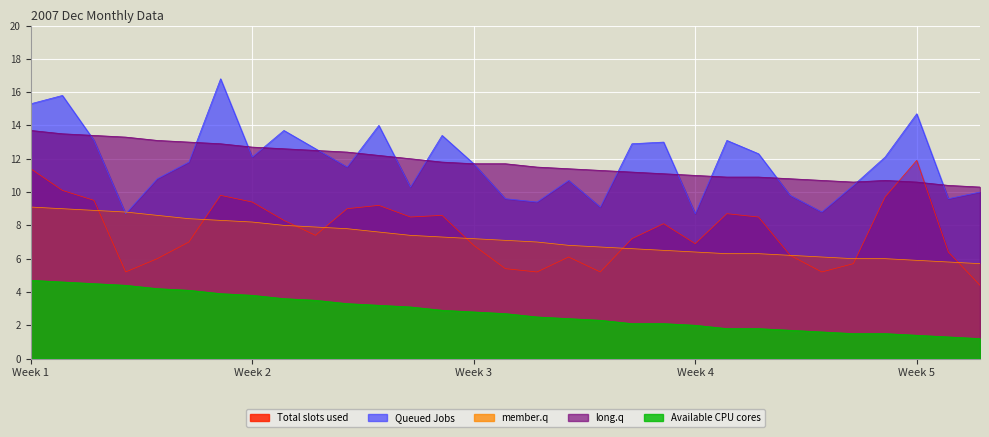

True or false: col_6 and col_2 intersect in this chart.

True